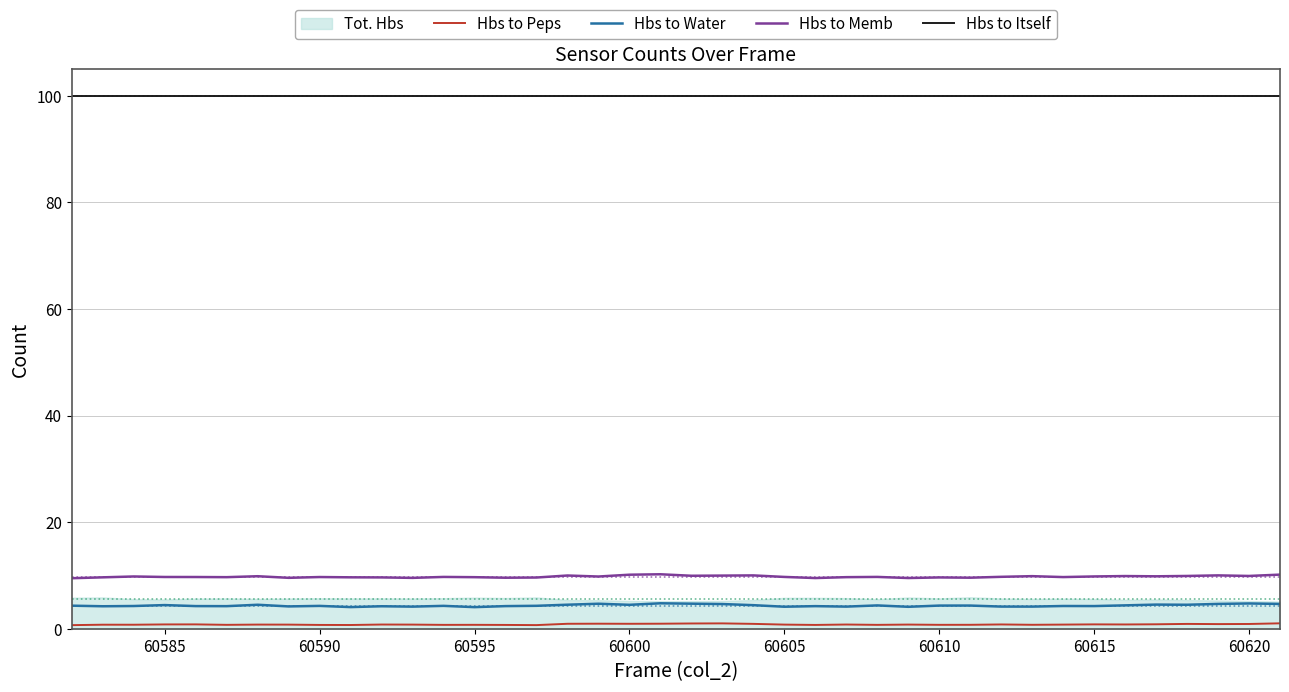

The Hbs to Water series shows 4.2 at 60615. True or false?

True